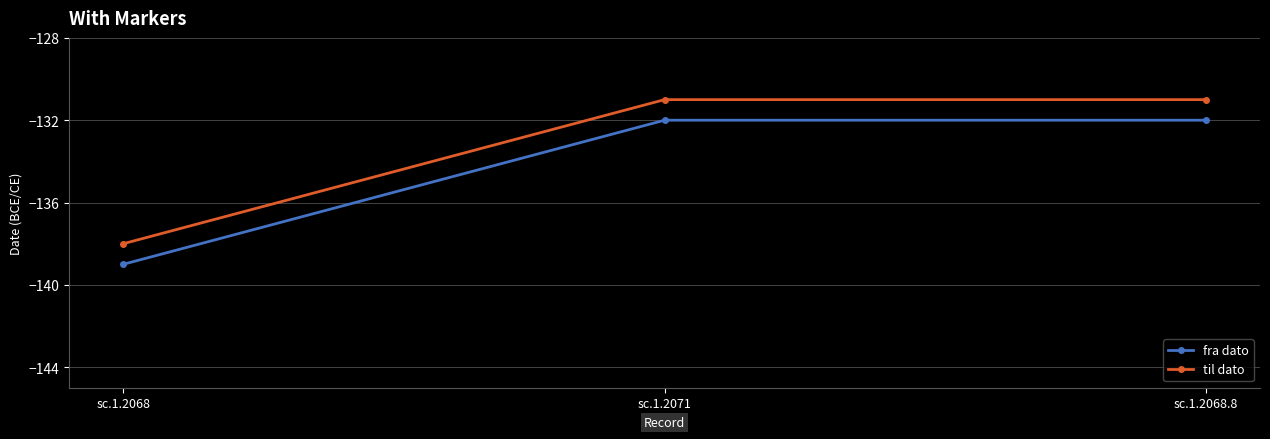

List the series in order of their overall mean, lowest first.

fra dato, til dato